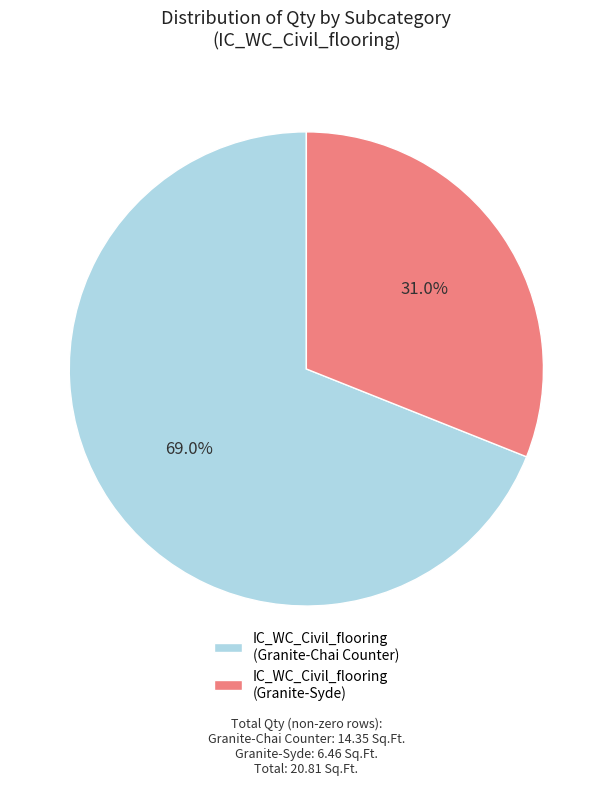

Approximately how many times larger is the value at IC_WC_Civil_flooring (Granite-Chai Counter) compared to IC_WC_Civil_flooring (Granite-Syde)?

2.2